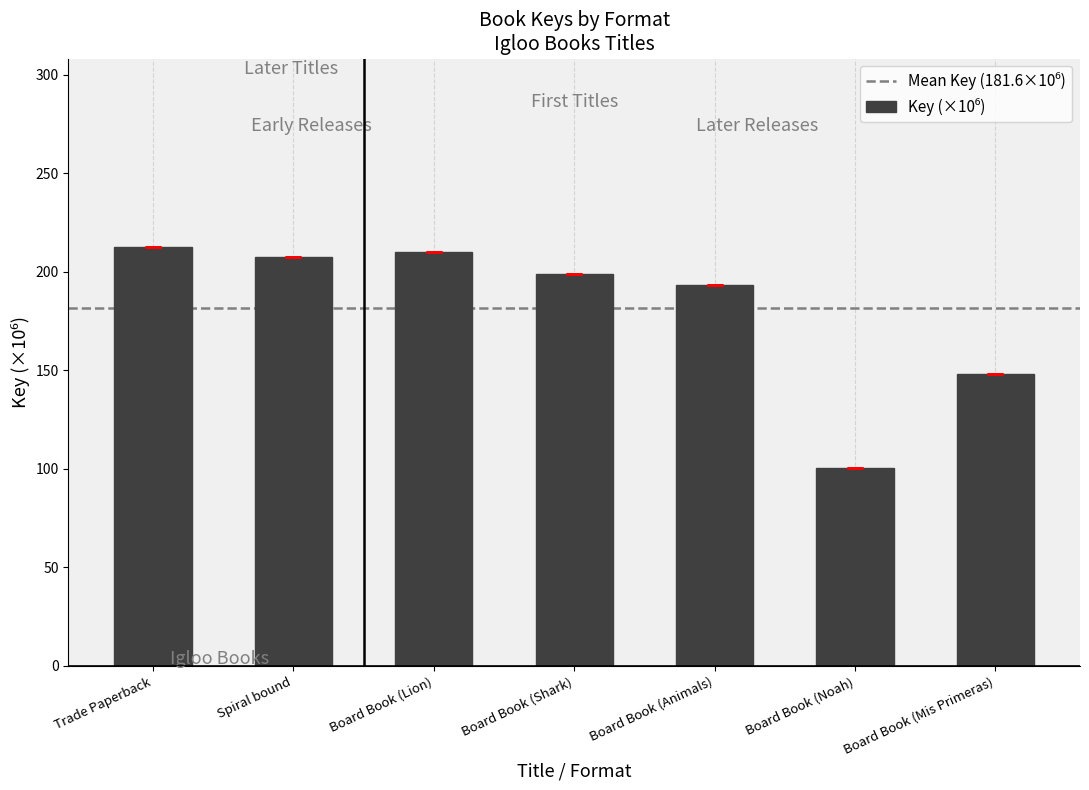

What is the change in value from Board Book (Animals) to Board Book (Noah)?

-92.9